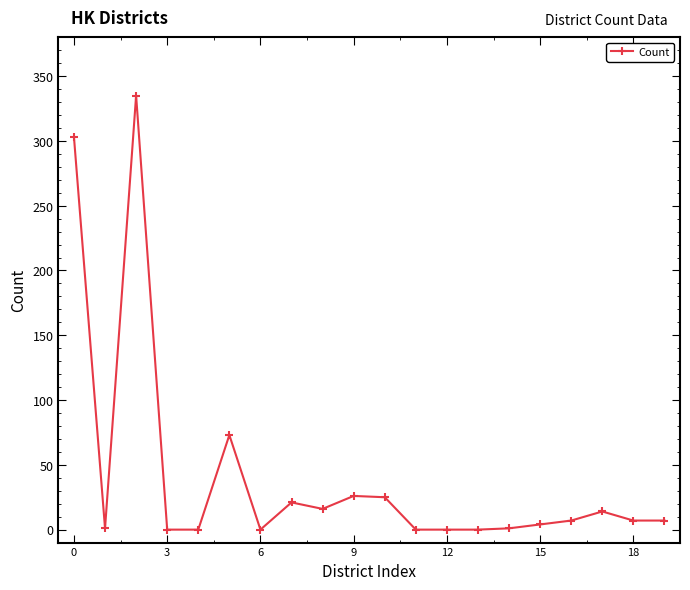

True or false: there are more than 1 points higher than both neighbors.

True